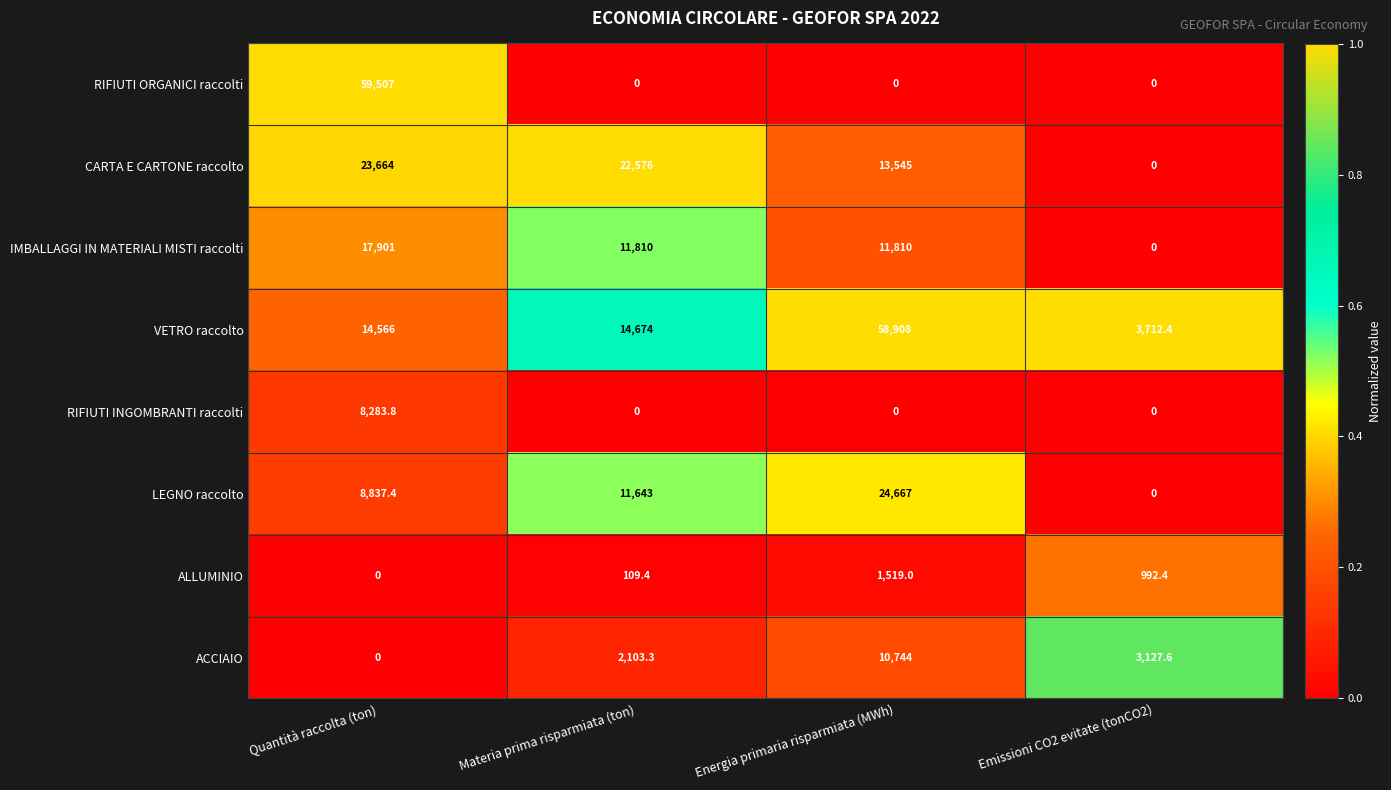

What is the sum of the RIFIUTI ORGANICI raccolti values at Emissioni CO2 evitate (tonCO2) and Quantità raccolta (ton)?

59507.0